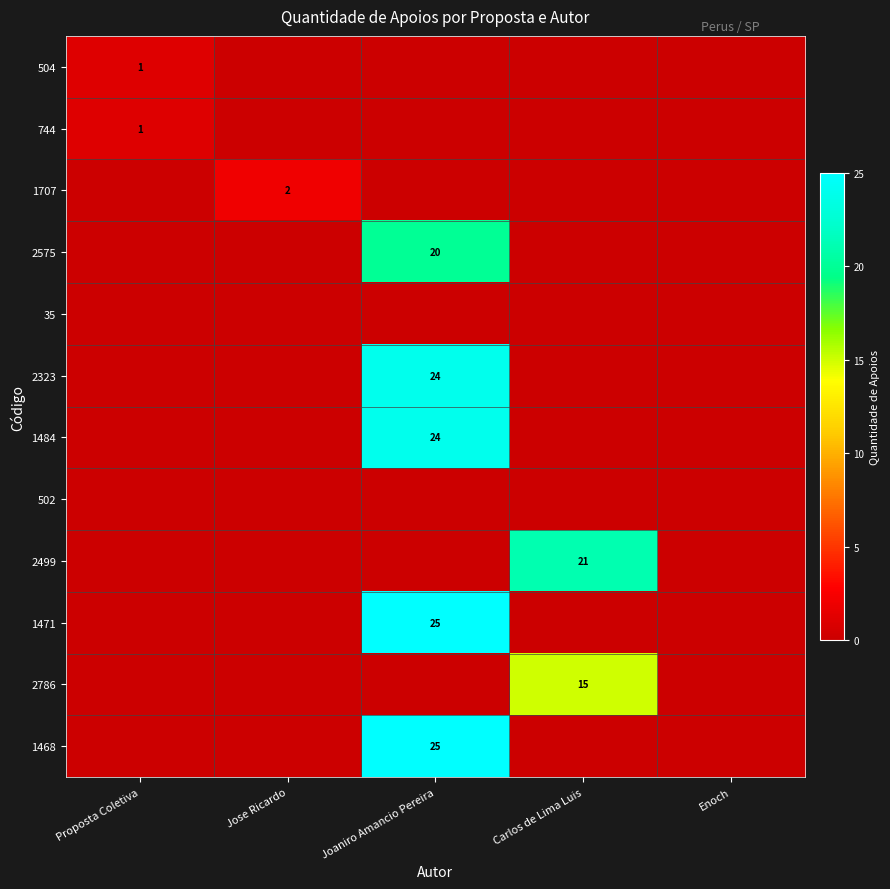

True or false: 2575 has a value of 20 at Joaniro Amancio Pereira.

True